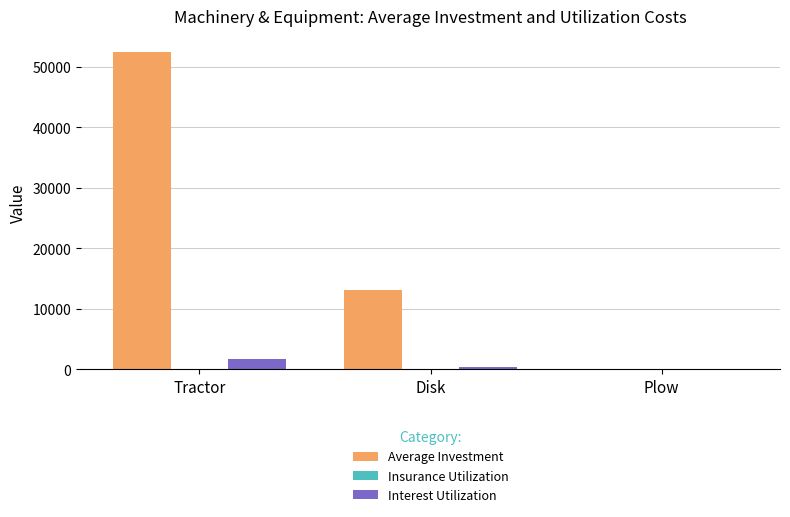

How many categories are shown in the chart?

3